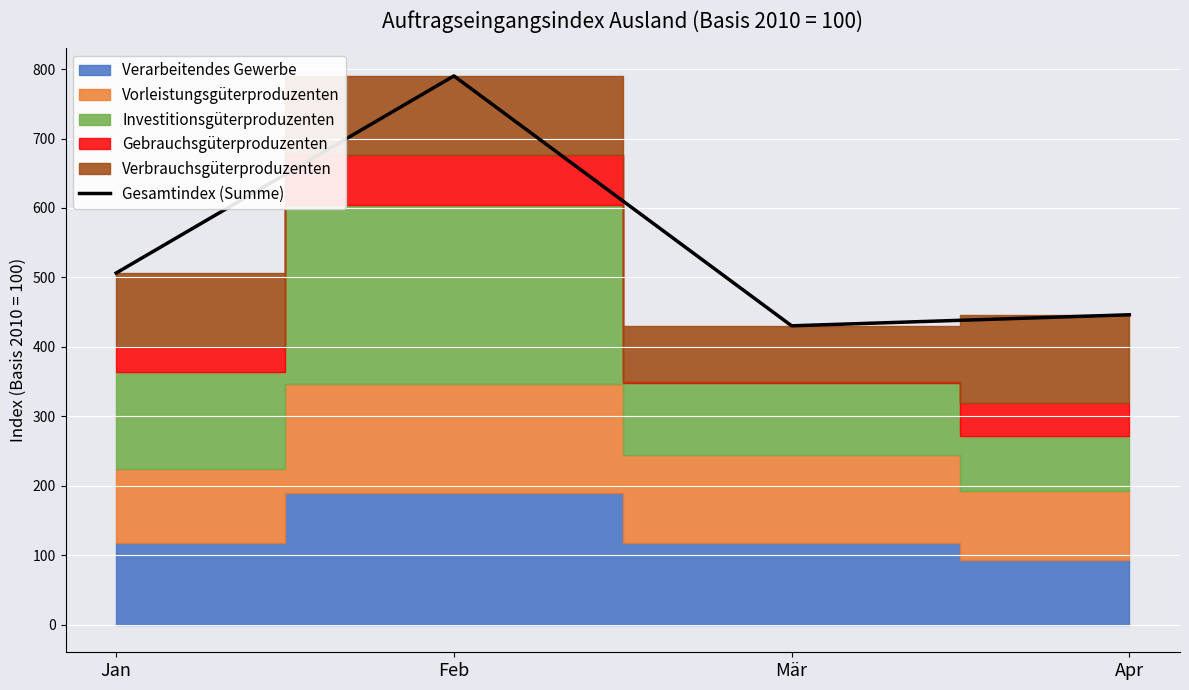

What is the difference between the maximum and minimum values?

359.7